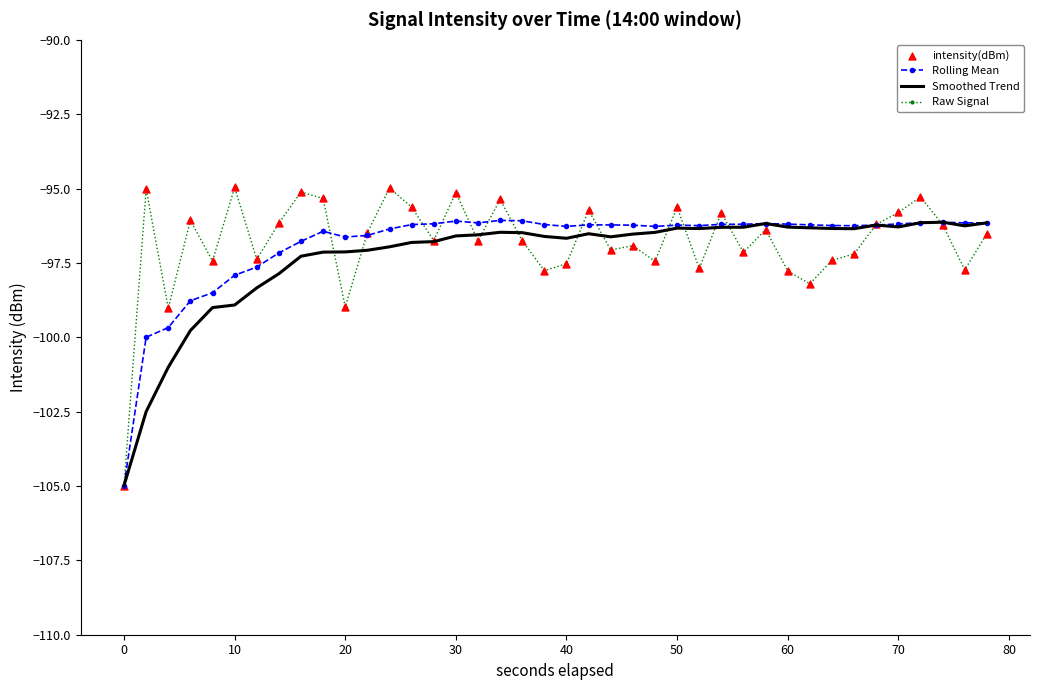

What is the highest value of the Smoothed Trend series?

-96.1